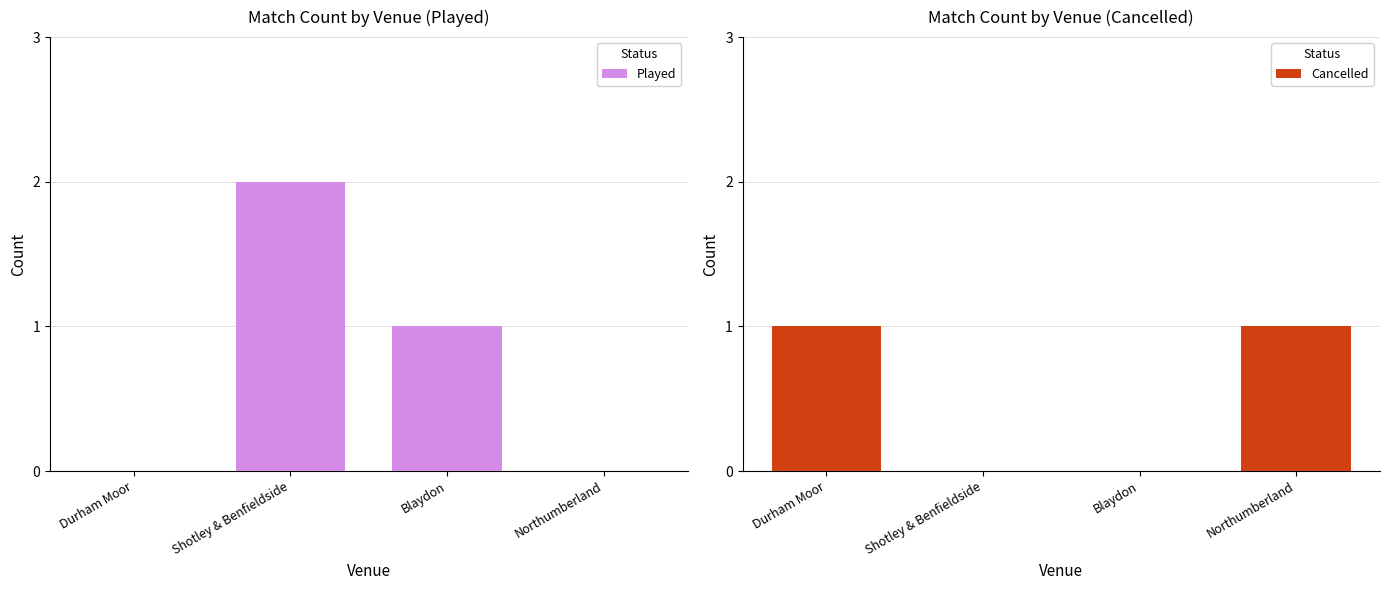

What is the difference between the second highest and minimum values in the Cancelled series?

1